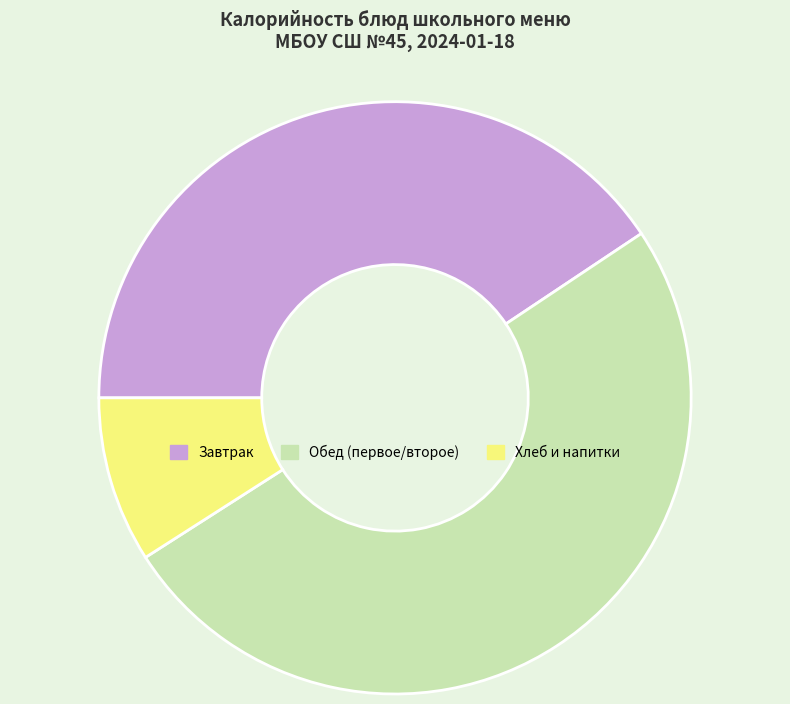

Count the number of slices in the pie.

3